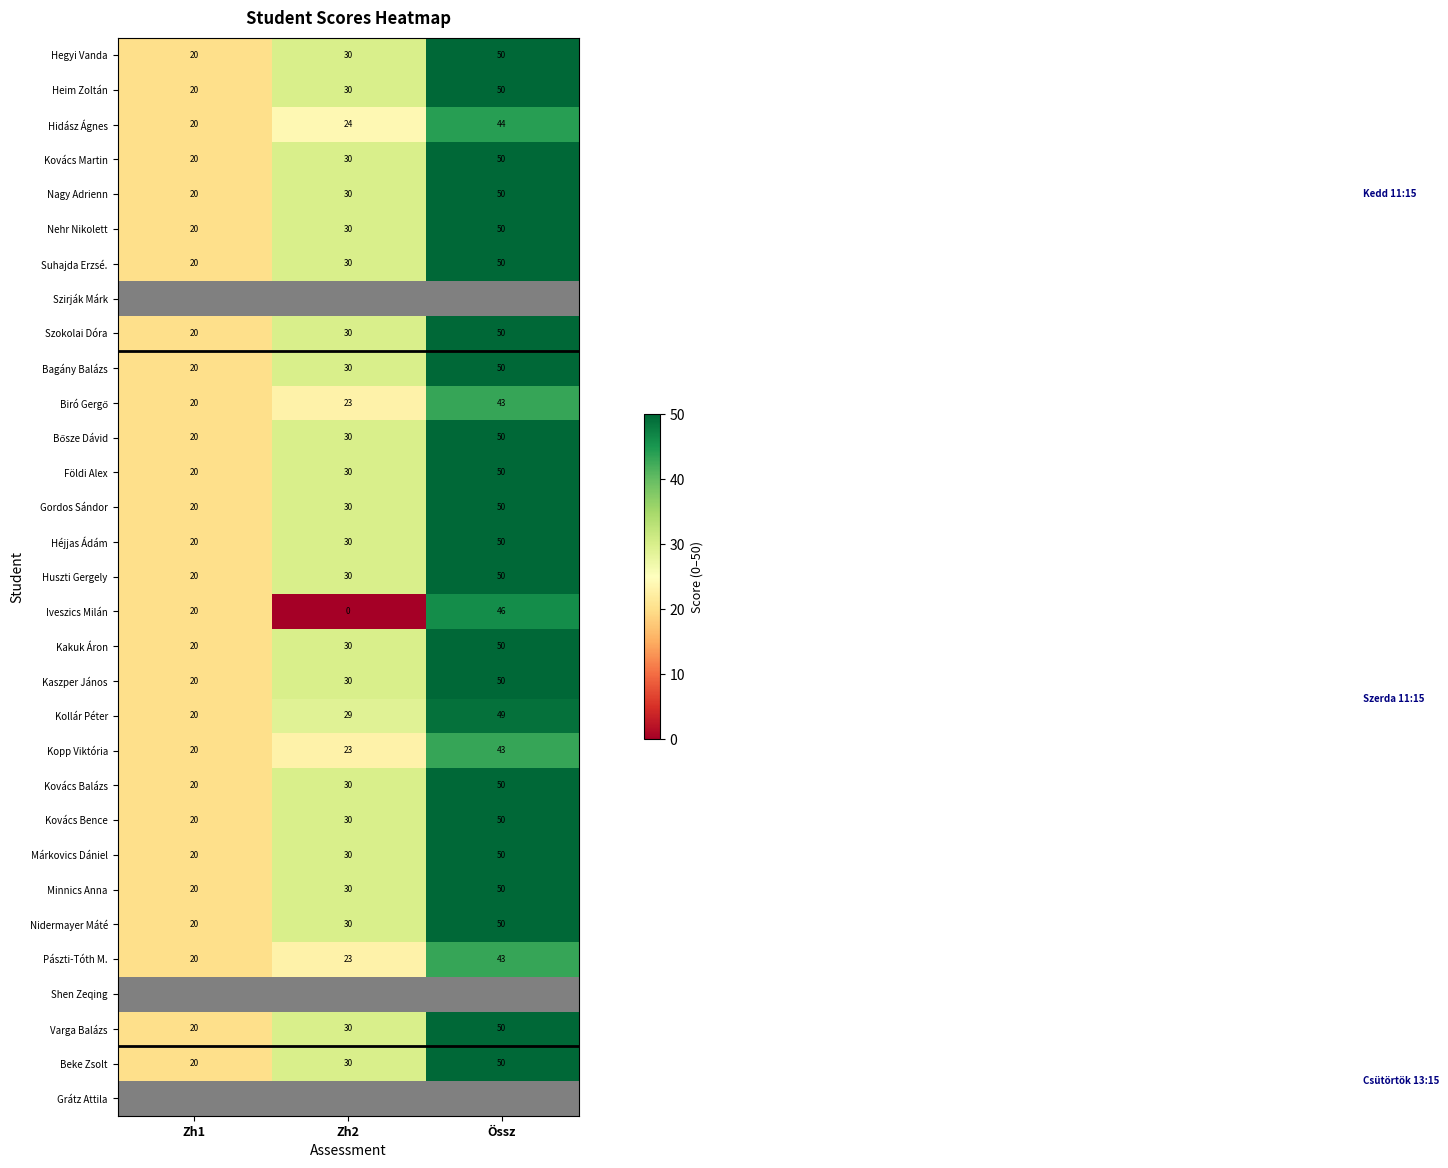

At how many categories does at least one series exceed 46?

1